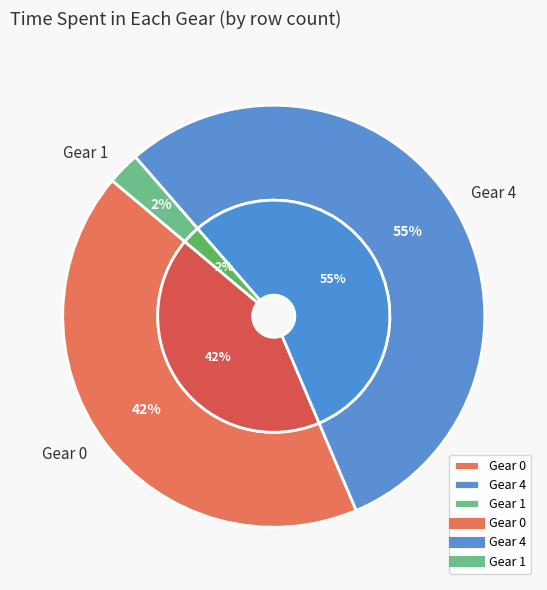

Is 0 the majority of the pie?

No